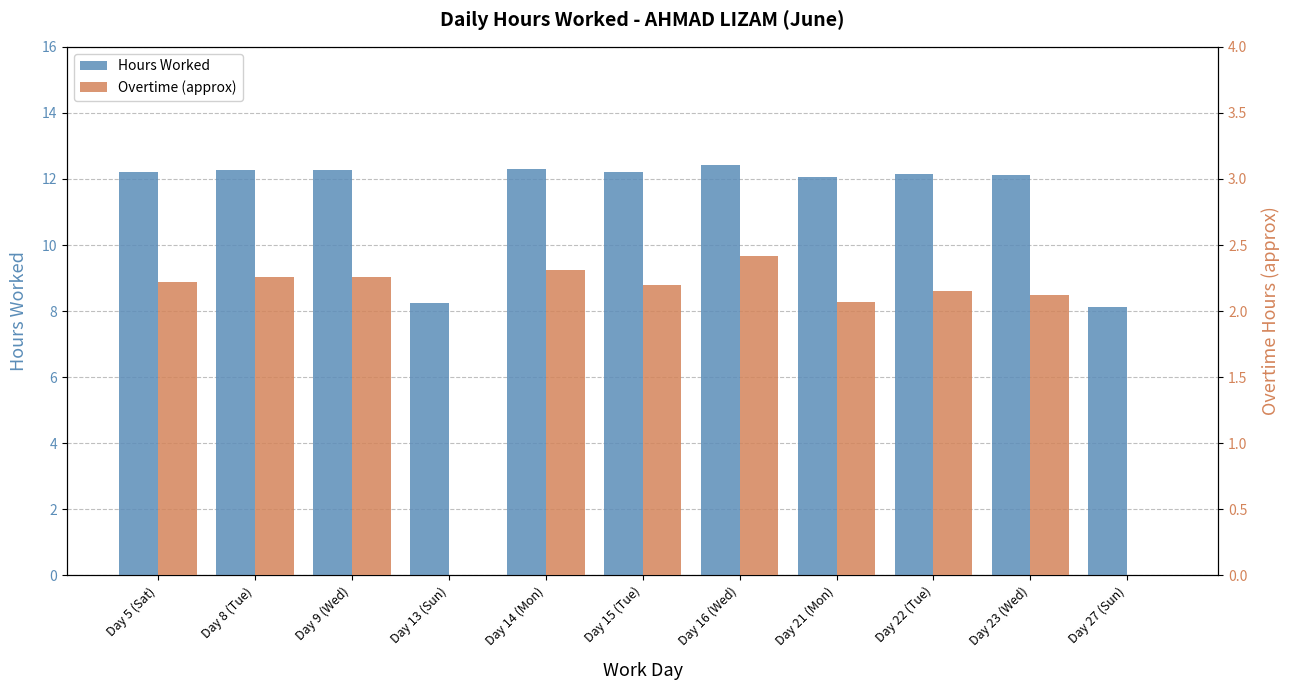

What is the label of the 1st bar from the right?

Day 27 (Sun)